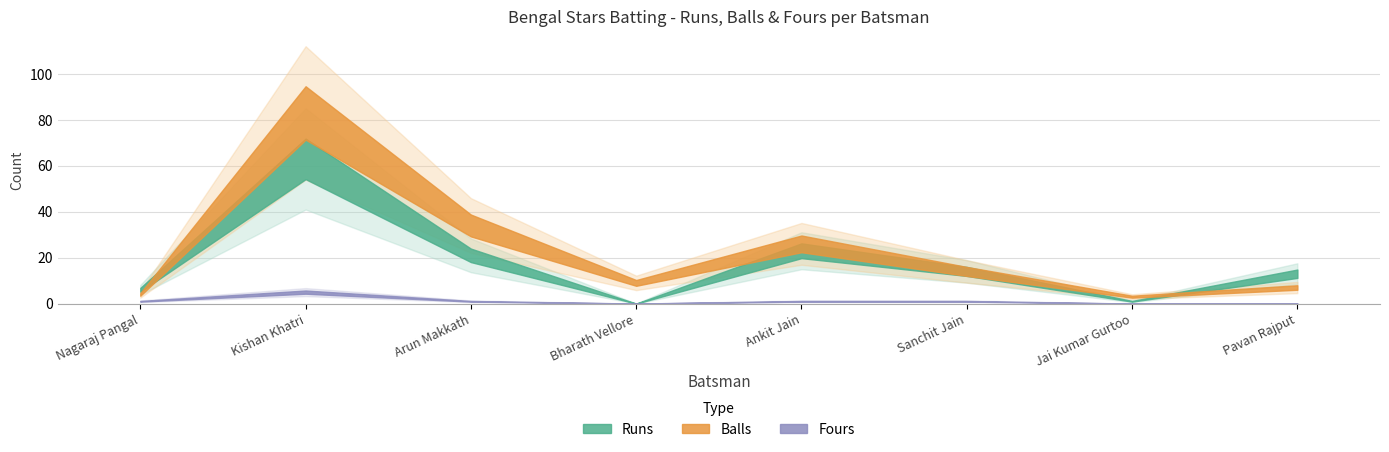

What is the total value across all series at Nagaraj Pangal?

11